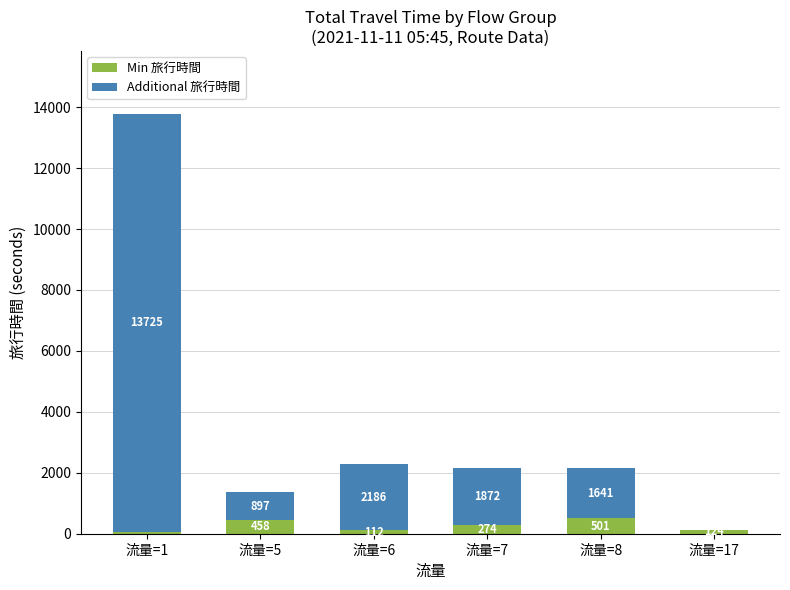

What is the sum of the Min 旅行時間 values at 流量=17 and 流量=8?

625